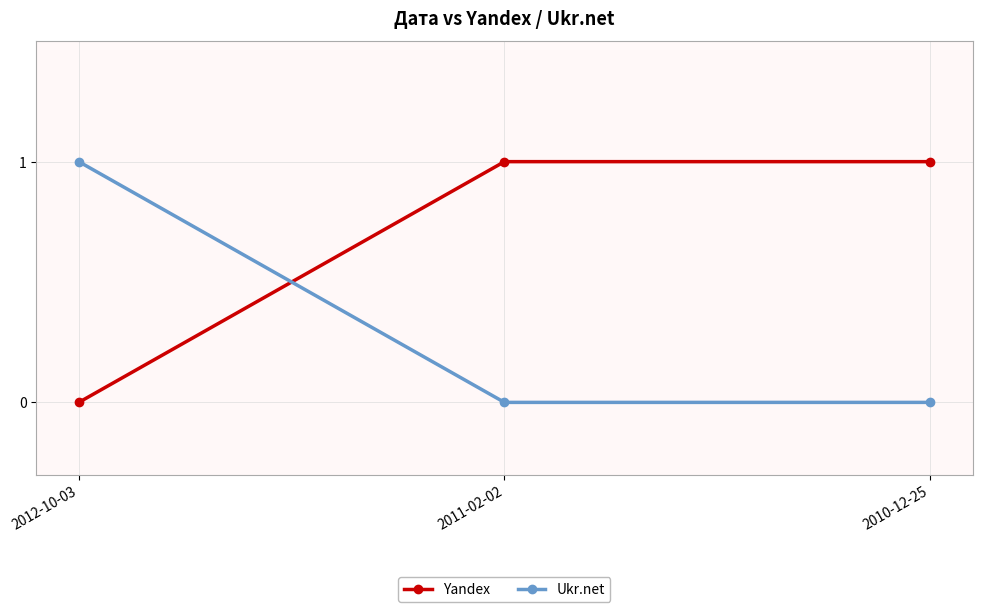

What is the difference between the maximum and minimum values in the Ukr.net series?

1